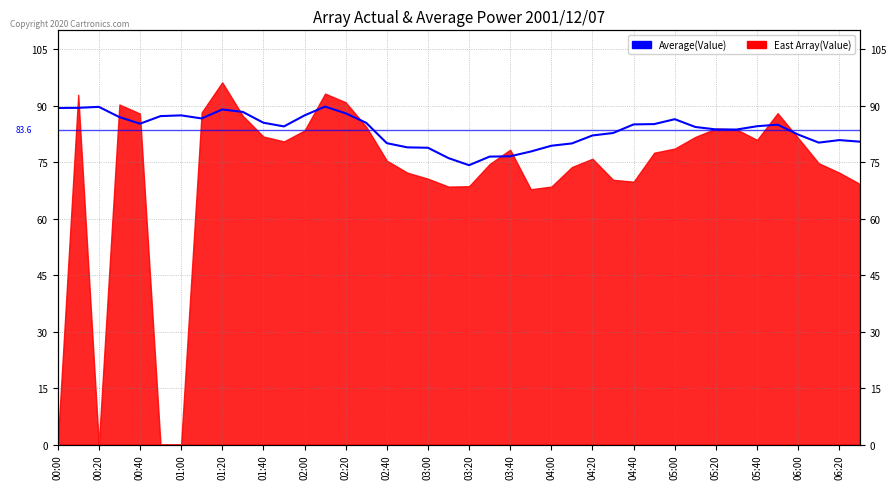

Reading left to right, extract all data points from this chart.

89.4	89.4	89.7	87.0	85.2	87.2	87.4	86.6	89.0	88.3	85.5	84.5	87.4	89.8	88.0	85.4	80.0	78.9	78.8	76.1	74.2	76.5	76.5	77.8	79.4	80.0	82.1	82.7	85.0	85.1	86.4	84.3	83.7	83.7	84.5	84.9	82.3	80.2	80.8	80.4